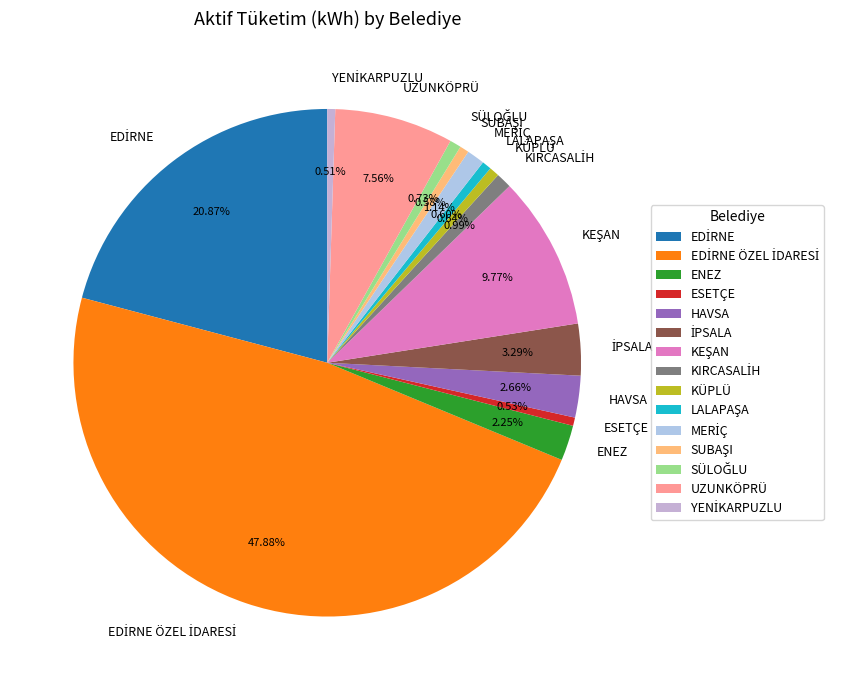

What is the ratio of the value at UZUNKÖPRÜ to the value at KÜPLÜ?

11.8